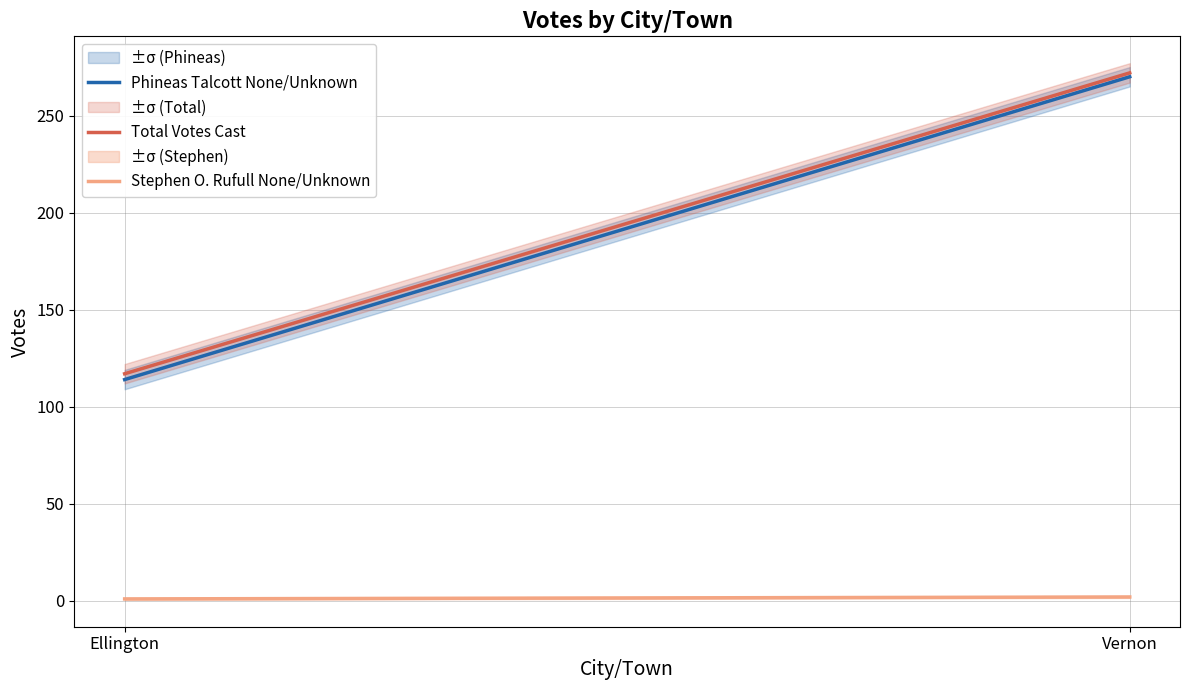

The value of Stephen O. Rufull None/Unknown at Vernon is 1. True or false?

False